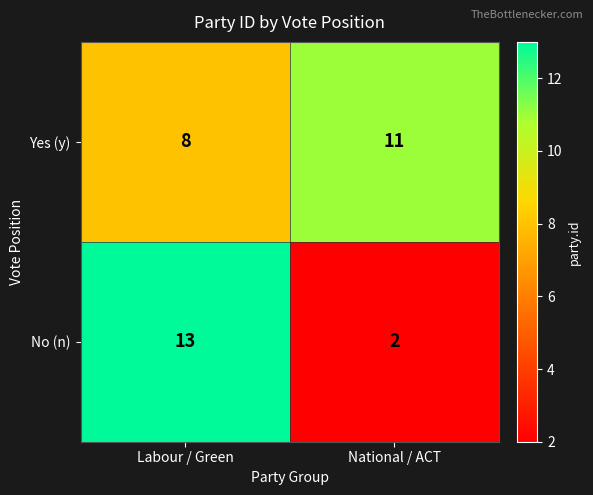

What is the sum of all No (n) values?

15